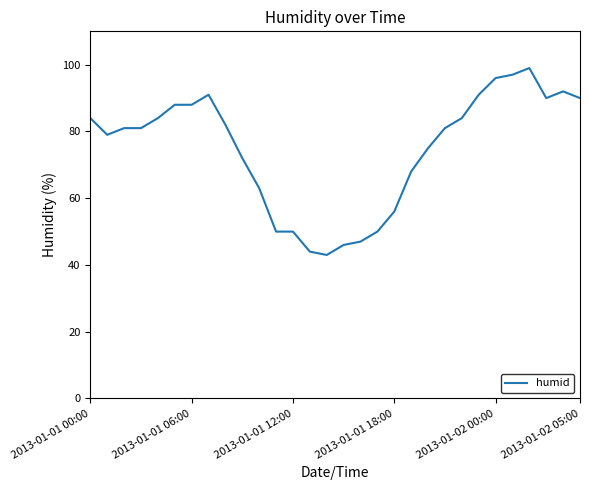

What is the maximum value shown in the chart?

99